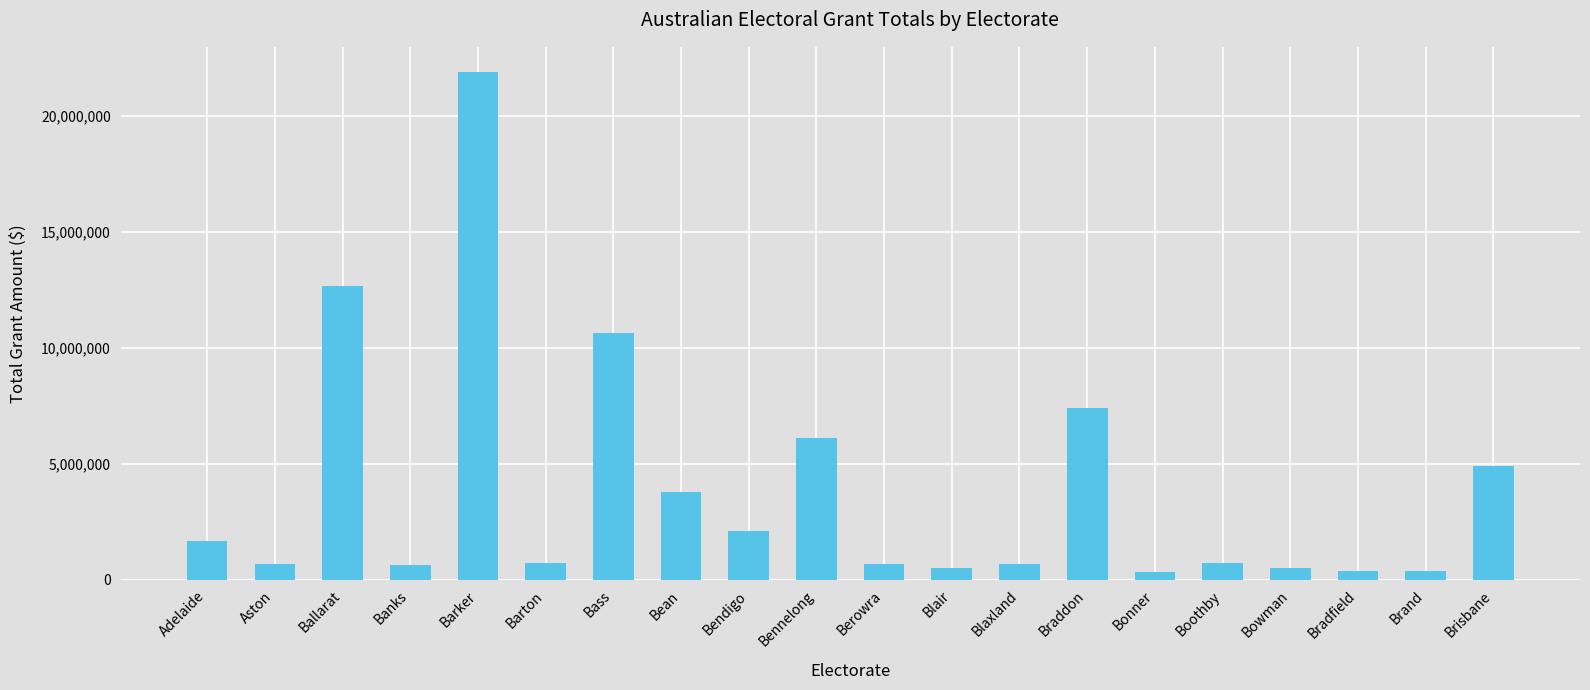

At which label does the data first exceed 734563?

Adelaide